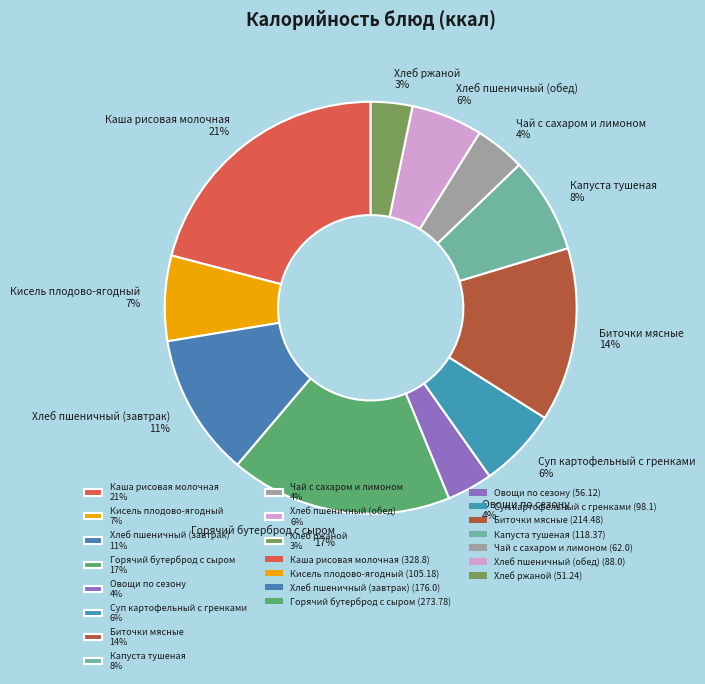

Which slice is the largest?

Каша рисовая молочная